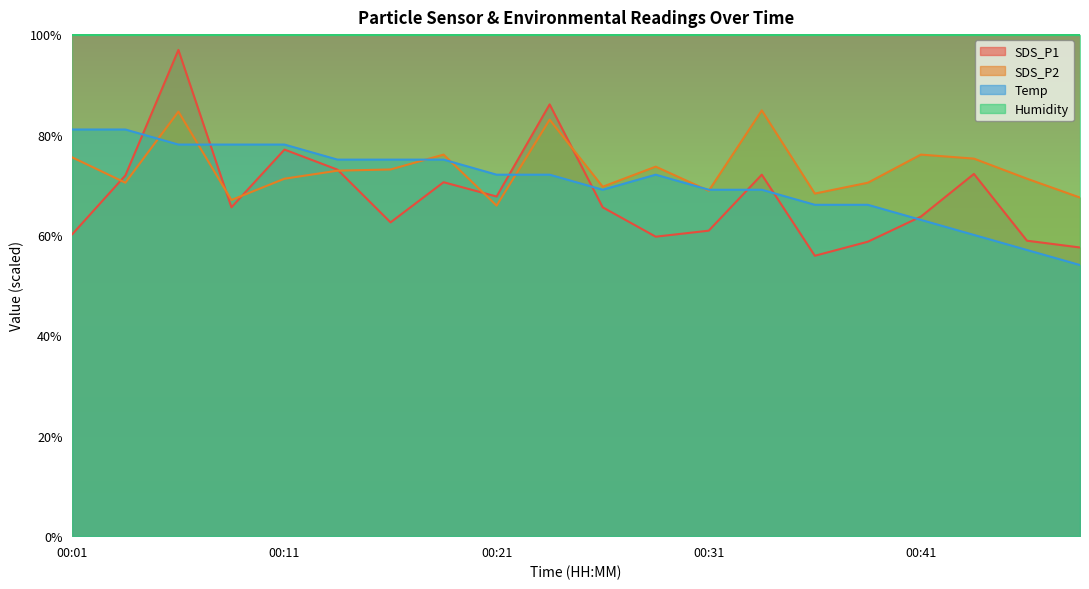

At which label does Temp first exceed 72?

00:01